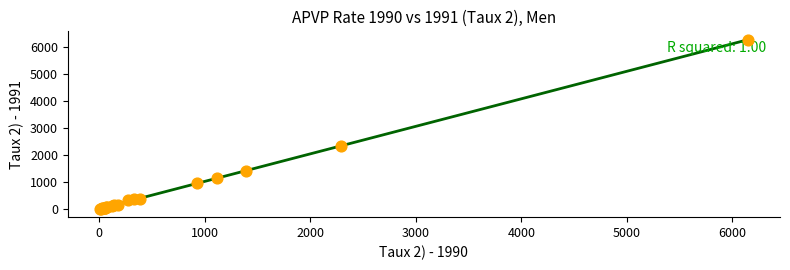

What Y value in the scatter plot is closest to 3138?

2346.2